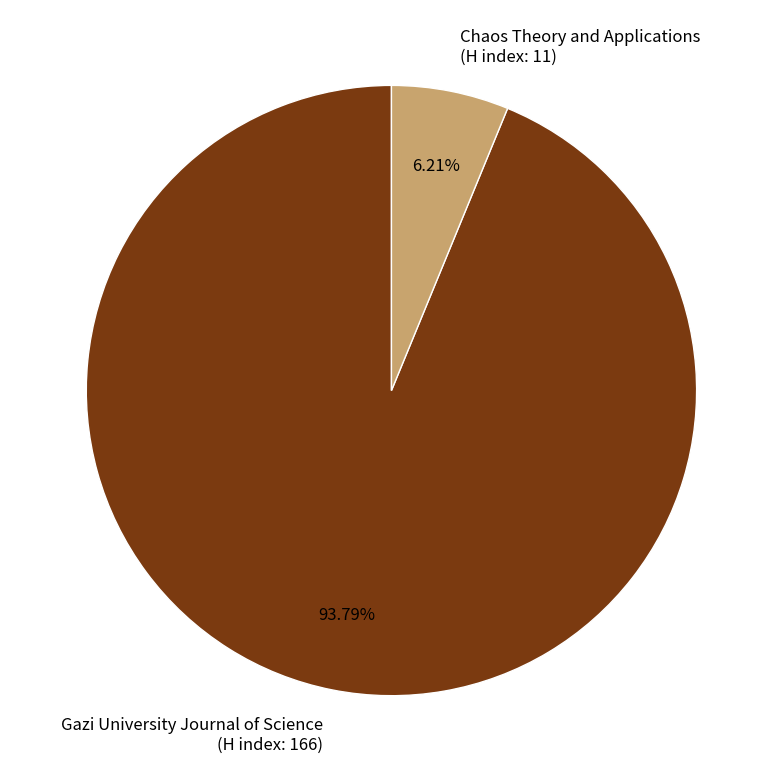

Rank the categories by value from highest to lowest.

Gazi University Journal of Science (H index: 166), Chaos Theory and Applications (H index: 11)